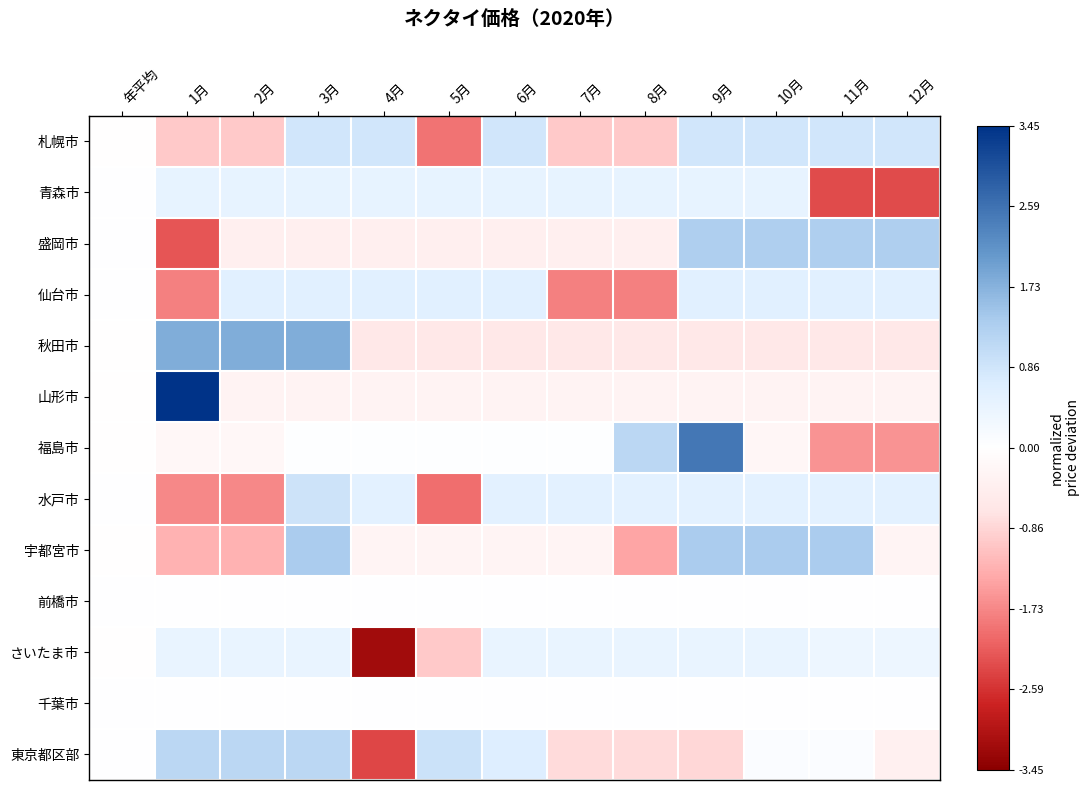

Reading left to right, what are all the values shown in this chart?

札幌市: 年平均=-0.0	1月=-1.0	2月=-1.0	3月=0.9	4月=0.9	5月=-1.9	6月=0.9	7月=-1.0	8月=-1.0	9月=0.9	10月=0.9	11月=0.9	12月=0.9
青森市: 年平均=0.0	1月=0.5	2月=0.5	3月=0.5	4月=0.5	5月=0.5	6月=0.5	7月=0.5	8月=0.5	9月=0.5	10月=0.5	11月=-2.3	12月=-2.3
盛岡市: 年平均=0.0	1月=-2.2	2月=-0.4	3月=-0.4	4月=-0.4	5月=-0.4	6月=-0.4	7月=-0.4	8月=-0.4	9月=1.3	10月=1.3	11月=1.3	12月=1.3
仙台市: 年平均=0.0	1月=-1.8	2月=0.6	3月=0.6	4月=0.6	5月=0.6	6月=0.6	7月=-1.8	8月=-1.8	9月=0.6	10月=0.6	11月=0.6	12月=0.6
秋田市: 年平均=-0.0	1月=1.8	2月=1.8	3月=1.8	4月=-0.6	5月=-0.6	6月=-0.6	7月=-0.6	8月=-0.6	9月=-0.6	10月=-0.6	11月=-0.6	12月=-0.6
山形市: 年平均=-0.0	1月=3.5	2月=-0.3	3月=-0.3	4月=-0.3	5月=-0.3	6月=-0.3	7月=-0.3	8月=-0.3	9月=-0.3	10月=-0.3	11月=-0.3	12月=-0.3
福島市: 年平均=-0.0	1月=-0.2	2月=-0.2	3月=0.0	4月=0.0	5月=0.0	6月=0.0	7月=0.0	8月=1.1	9月=2.5	10月=-0.2	11月=-1.6	12月=-1.6
水戸市: 年平均=0.0	1月=-1.7	2月=-1.7	3月=0.9	4月=0.6	5月=-2.0	6月=0.6	7月=0.6	8月=0.6	9月=0.6	10月=0.6	11月=0.6	12月=0.6
宇都宮市: 年平均=-0.0	1月=-1.3	2月=-1.3	3月=1.4	4月=-0.3	5月=-0.3	6月=-0.3	7月=-0.3	8月=-1.4	9月=1.4	10月=1.4	11月=1.4	12月=-0.3
前橋市: 年平均=0.0	1月=0.0	2月=0.0	3月=0.0	4月=0.0	5月=0.0	6月=0.0	7月=0.0	8月=0.0	9月=0.0	10月=0.0	11月=0.0	12月=0.0
さいたま市: 年平均=-0.0	1月=0.4	2月=0.4	3月=0.4	4月=-3.2	5月=-1.0	6月=0.4	7月=0.4	8月=0.4	9月=0.4	10月=0.4	11月=0.4	12月=0.4
千葉市: 年平均=0.0	1月=0.0	2月=0.0	3月=0.0	4月=0.0	5月=0.0	6月=0.0	7月=0.0	8月=0.0	9月=0.0	10月=0.0	11月=0.0	12月=0.0
東京都区部: 年平均=0.0	1月=1.1	2月=1.1	3月=1.1	4月=-2.4	5月=0.9	6月=0.6	7月=-0.8	8月=-0.8	9月=-0.8	10月=0.1	11月=0.1	12月=-0.4